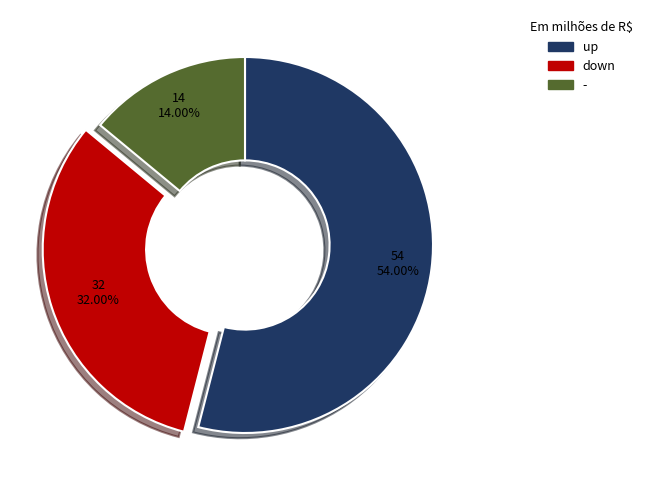

Does up represent more than half of the total?

Yes